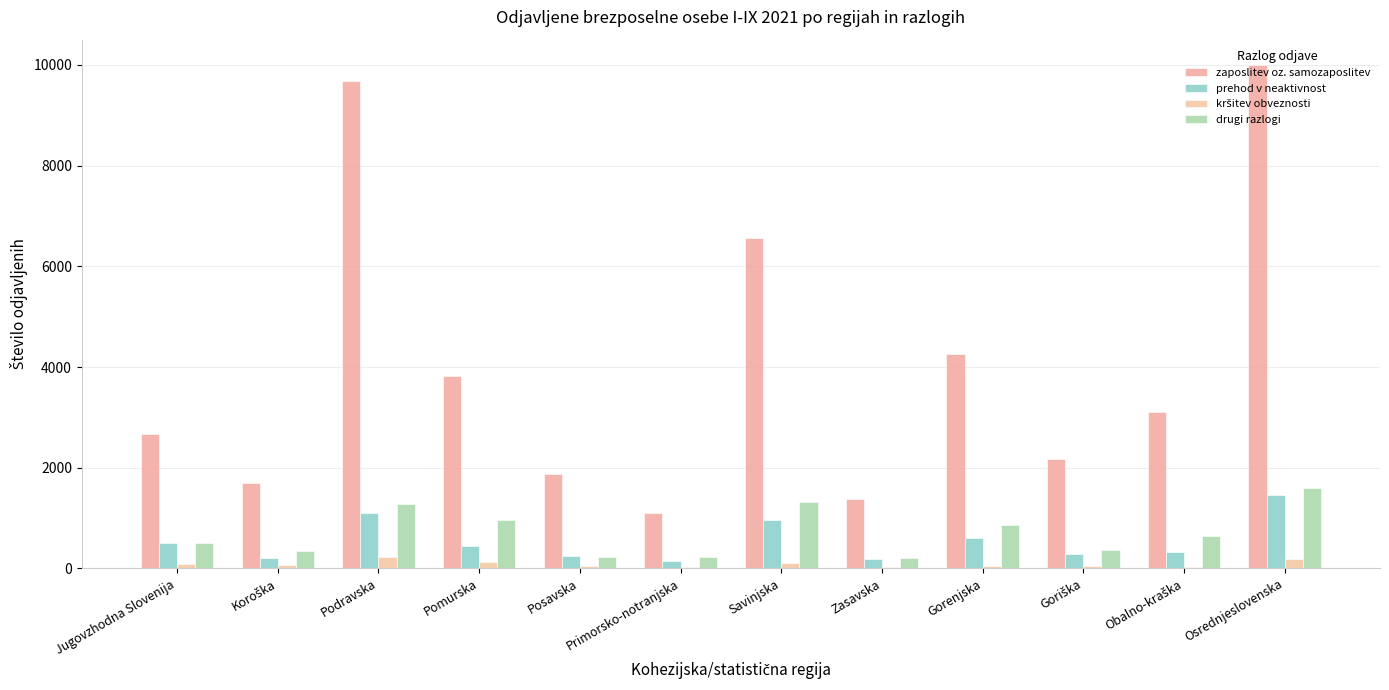

What value does the drugi razlogi series have at Gorenjska, to the nearest 100?

900